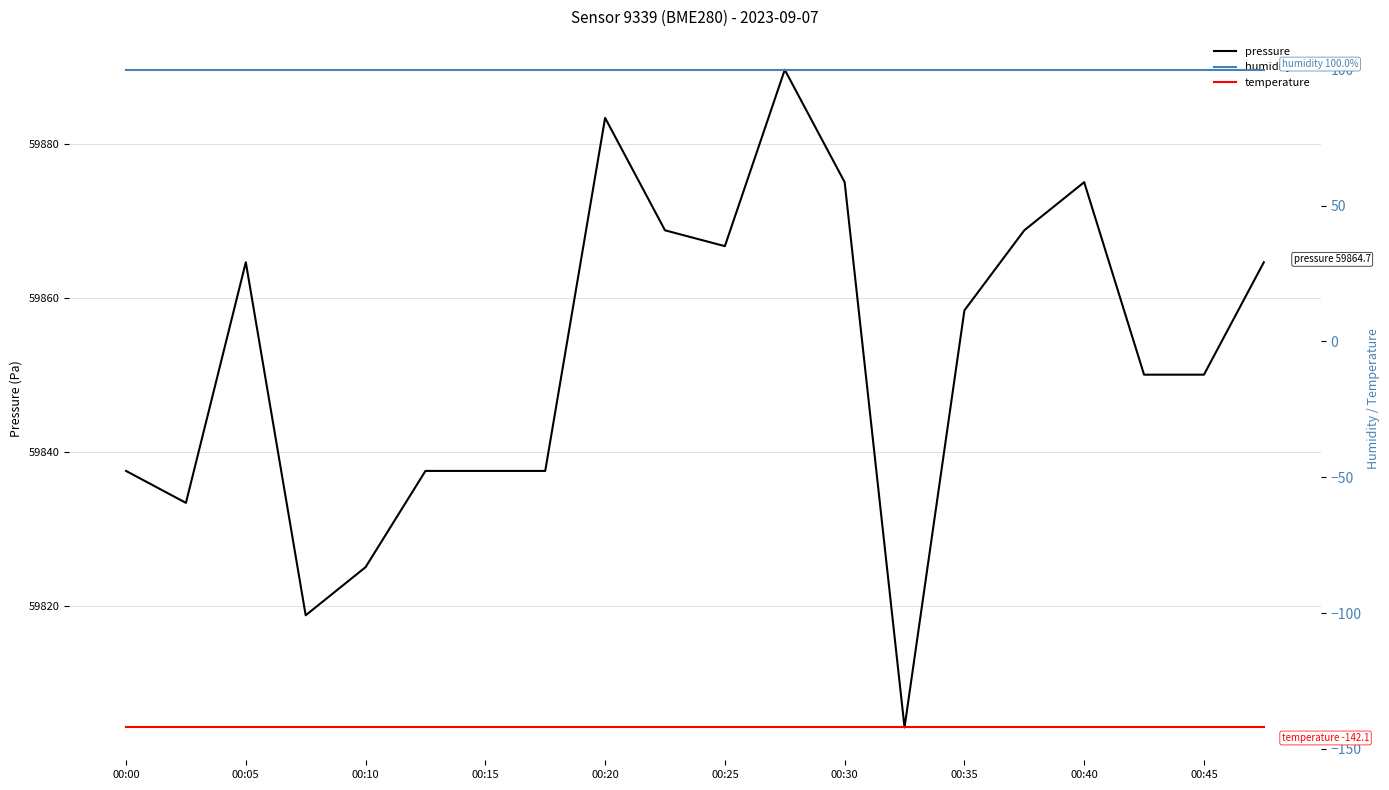

True or false: pressure has a value of 59883.4 at 00:20.

True